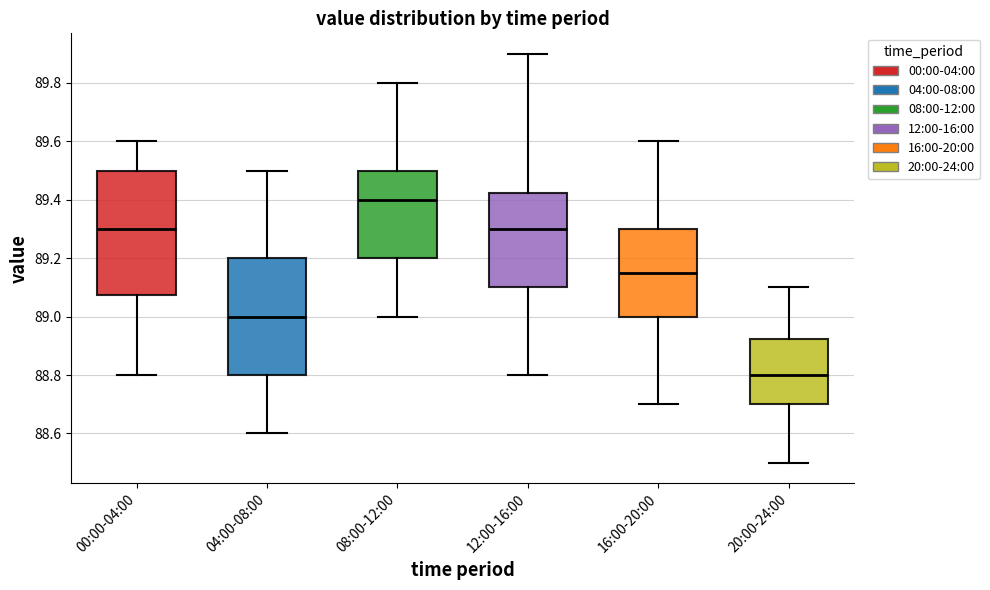

Reading left to right, read every box against the y-axis: the position of its median line, the range the box covers, and the ends of its whiskers. The values are not printed on the chart, so give them approximately, as read against the axis.

00:00-04:00: median 89.30, box 89.08 to 89.50, whiskers 88.80 to 89.60
04:00-08:00: median 89.00, box 88.80 to 89.20, whiskers 88.60 to 89.50
08:00-12:00: median 89.40, box 89.20 to 89.50, whiskers 89.00 to 89.80
12:00-16:00: median 89.30, box 89.10 to 89.42, whiskers 88.80 to 89.90
16:00-20:00: median 89.16, box 89.00 to 89.30, whiskers 88.70 to 89.60
20:00-24:00: median 88.80, box 88.70 to 88.92, whiskers 88.50 to 89.10